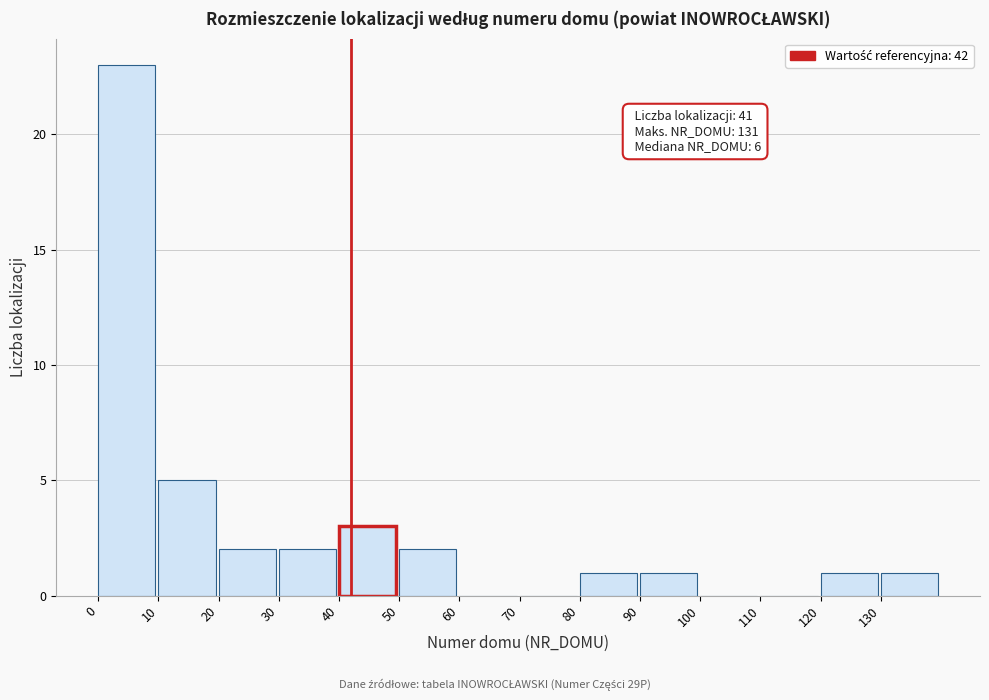

Which range on the x-axis has the tallest bar?

0 to 10